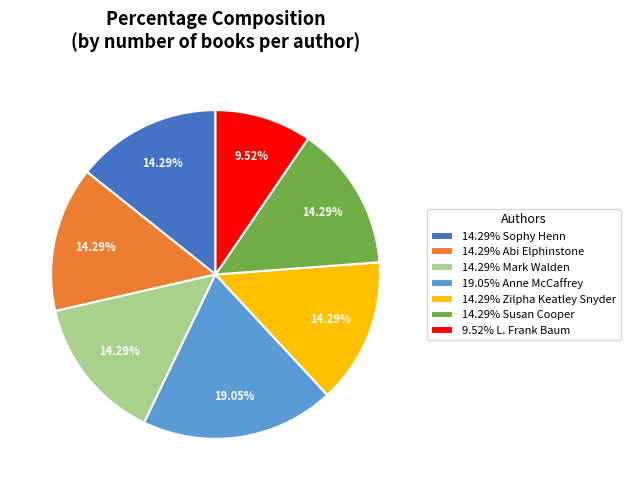

Is there any slice that represents more than half of the pie?

No